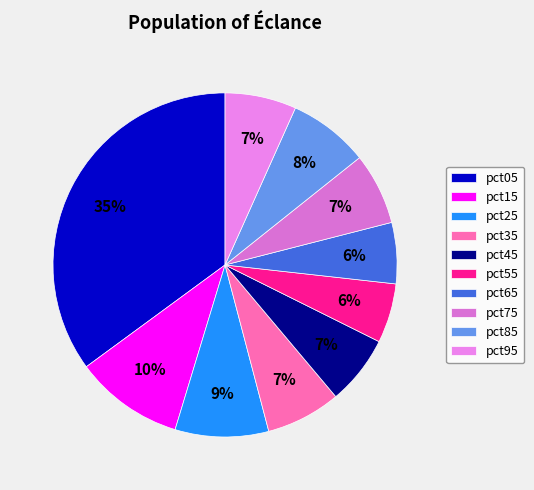

Between pct55 and pct85, which is larger?

pct85